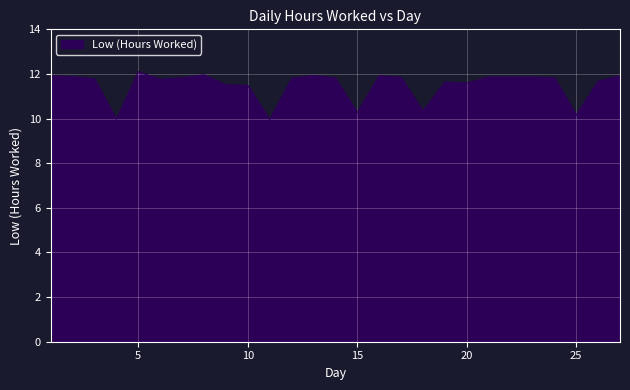

What is the greatest value displayed?

12.1